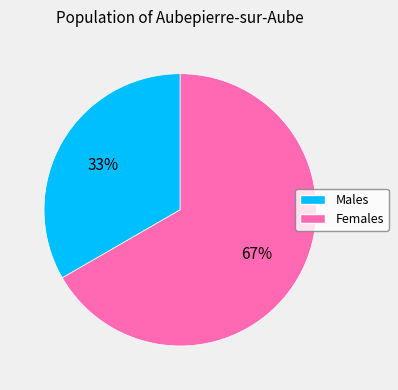

How many segments does this pie chart have?

2